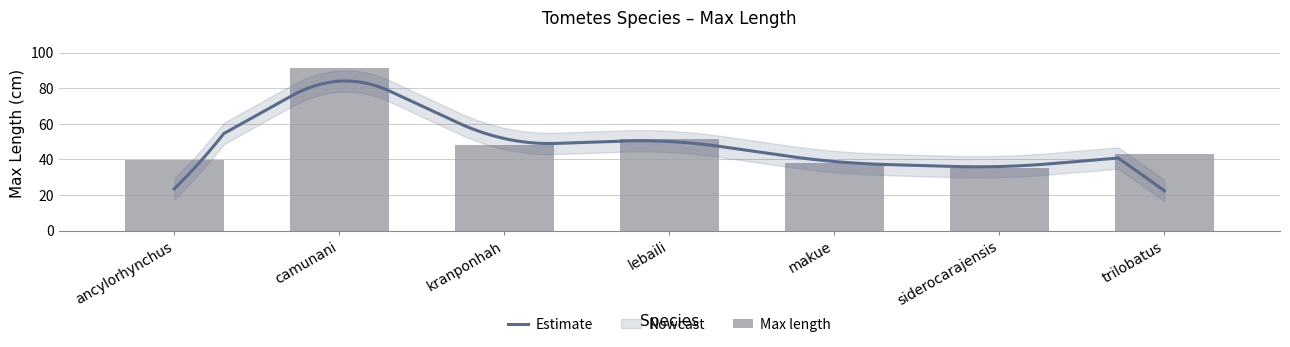

What is the smallest value displayed?

35.2